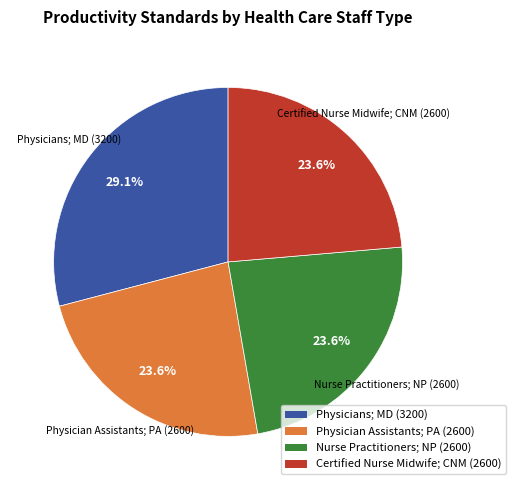

To the nearest percent, what is the average slice percentage?

25%